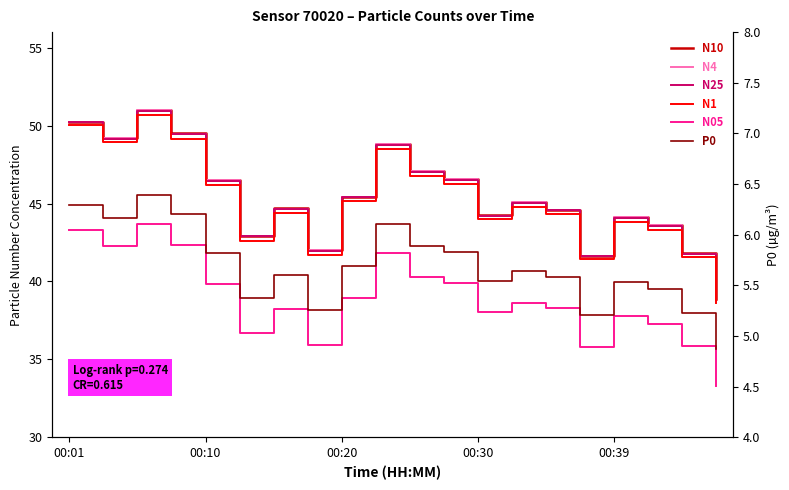

At which category does N4 reach its first local peak?

00:20